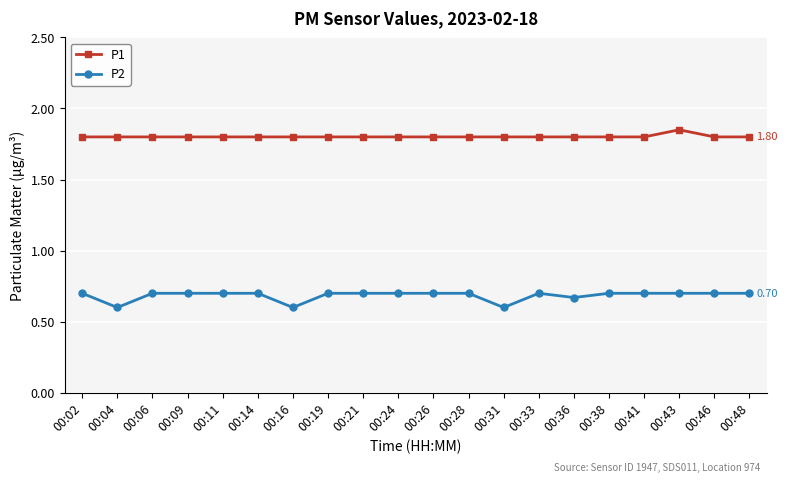

The value of P1 at 00:31 is 1.8. True or false?

True